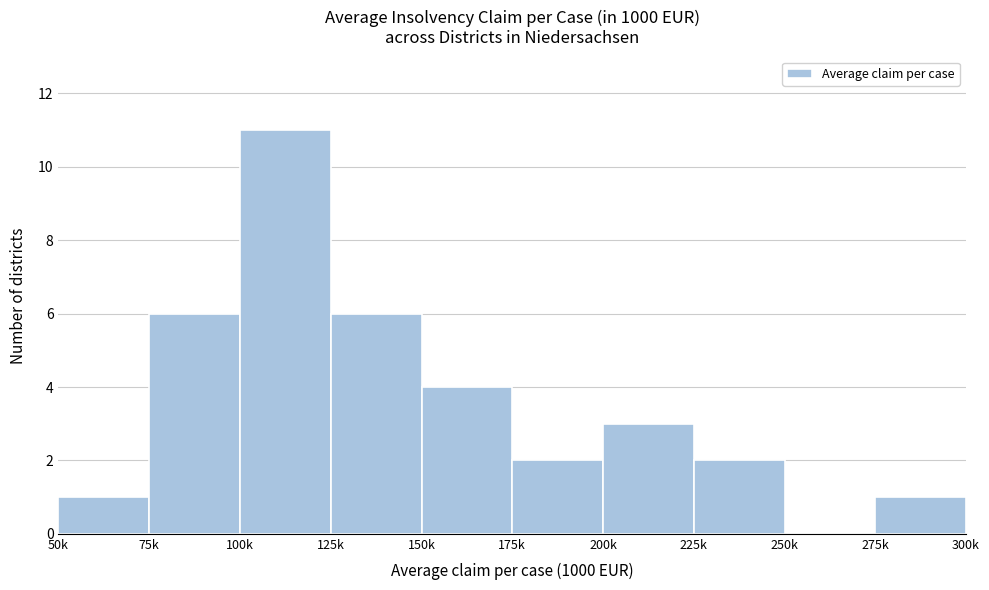

Reading left to right, extract all data points from this chart.

50k=1	75k=6	100k=11	125k=6	150k=4	175k=2	200k=3	225k=2	250k=0	275k=1